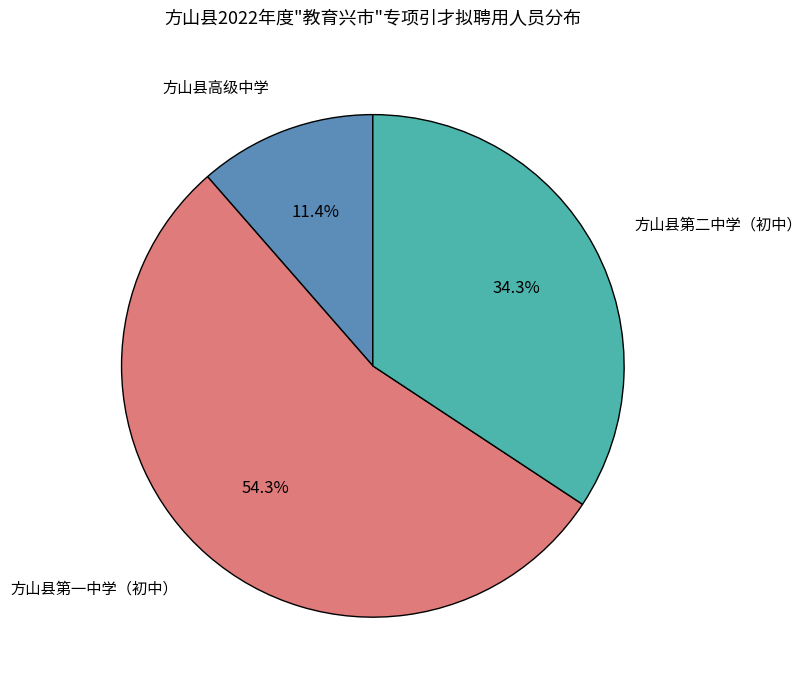

How many segments does this pie chart have?

3